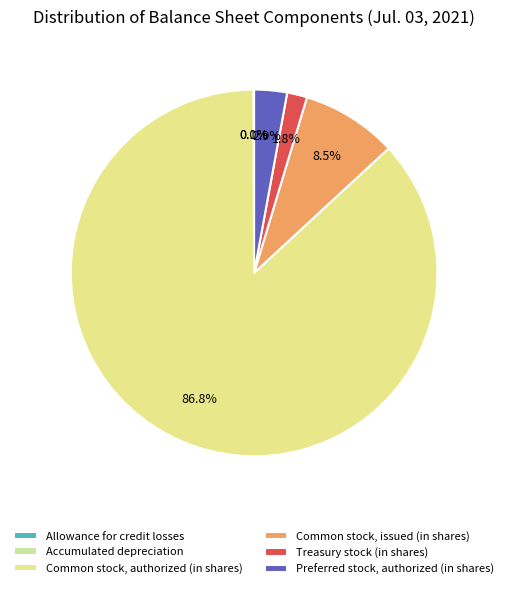

Rank the categories by value from lowest to highest.

Allowance for credit losses, Accumulated depreciation, Treasury stock (in shares), Preferred stock, authorized (in shares), Common stock, issued (in shares), Common stock, authorized (in shares)